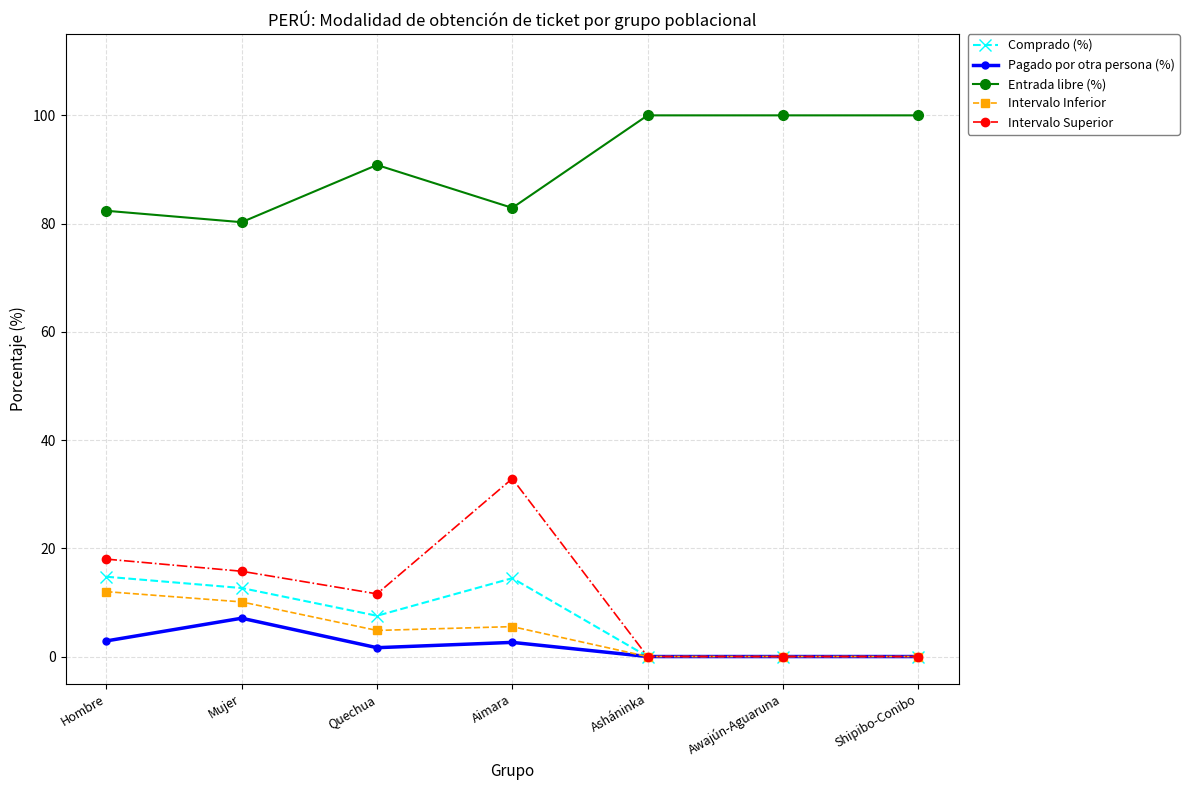

Does the chart display data point markers on the line(s)?

Yes